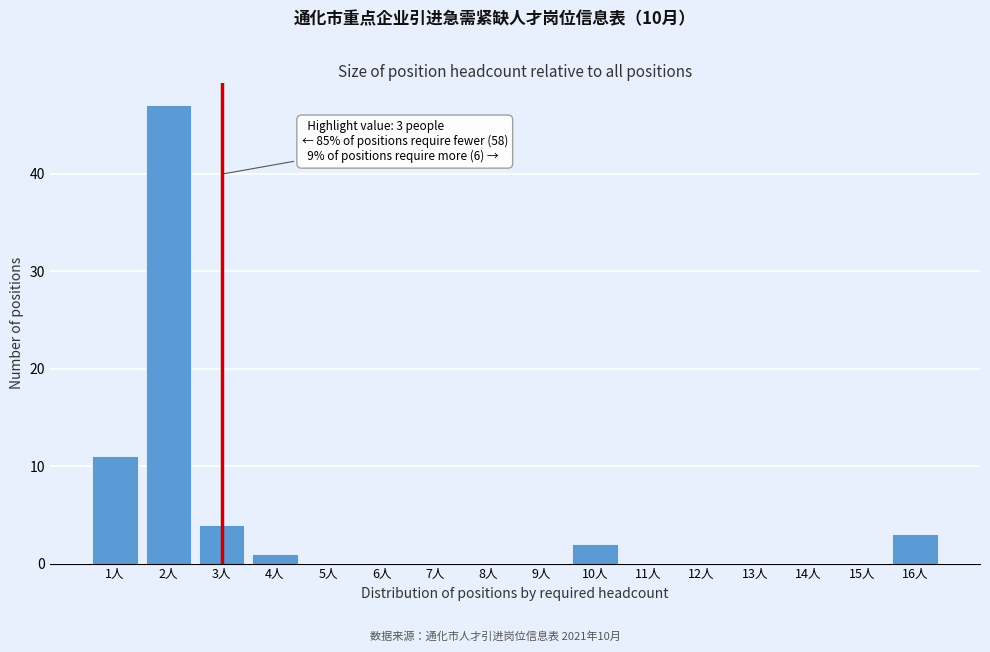

Reading left to right, what are all the values shown in this chart?

1人=11	2人=47	3人=4	4人=1	5人=0	6人=0	7人=0	8人=0	9人=0	10人=2	11人=0	12人=0	13人=0	14人=0	15人=0	16人=3